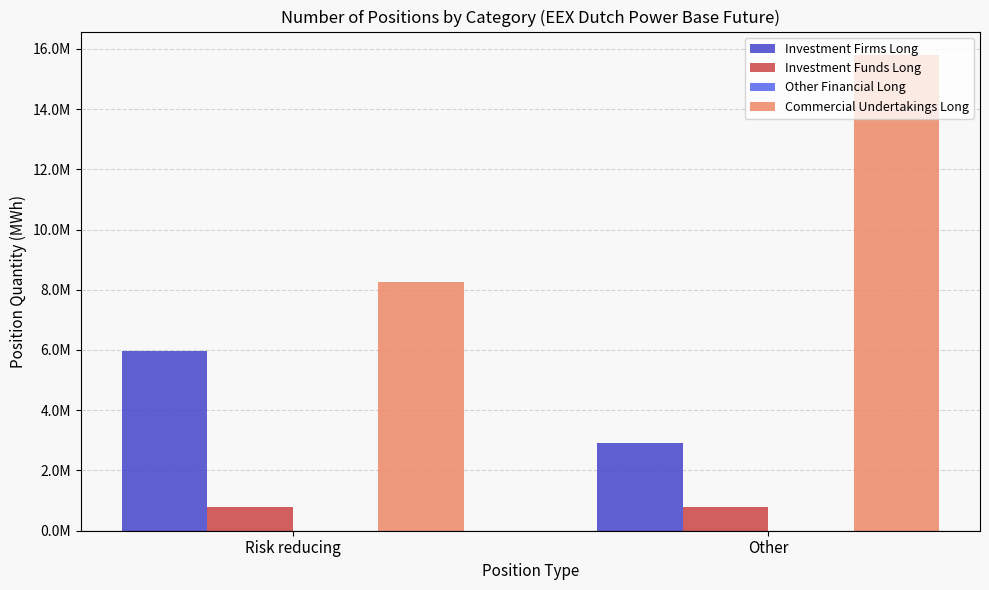

Rank the series at Other from highest to lowest value.

Commercial Undertakings Long, Investment Firms Long, Investment Funds Long